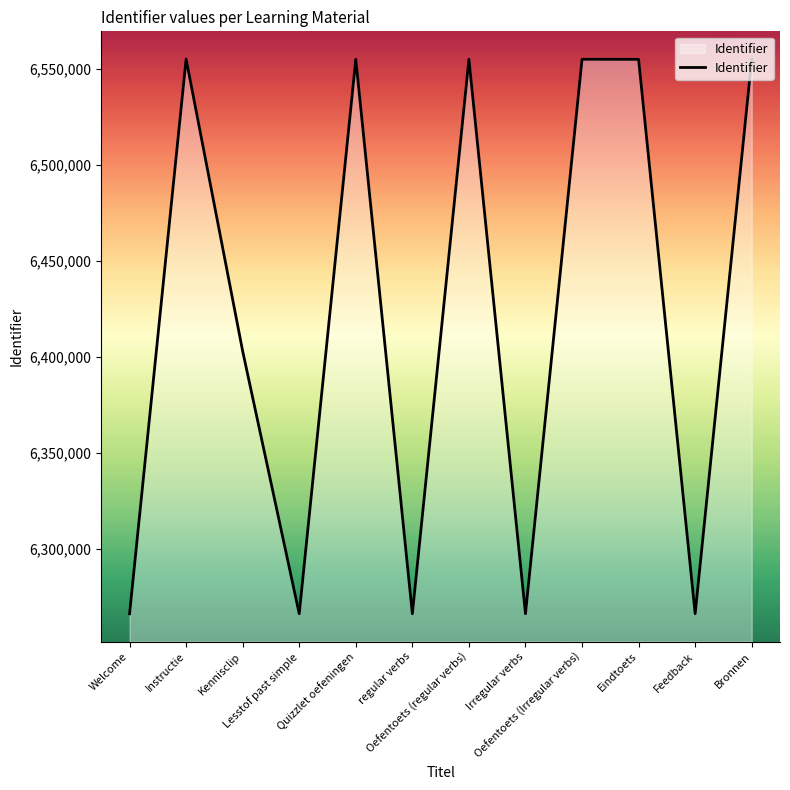

How many lines are shown in the chart?

1